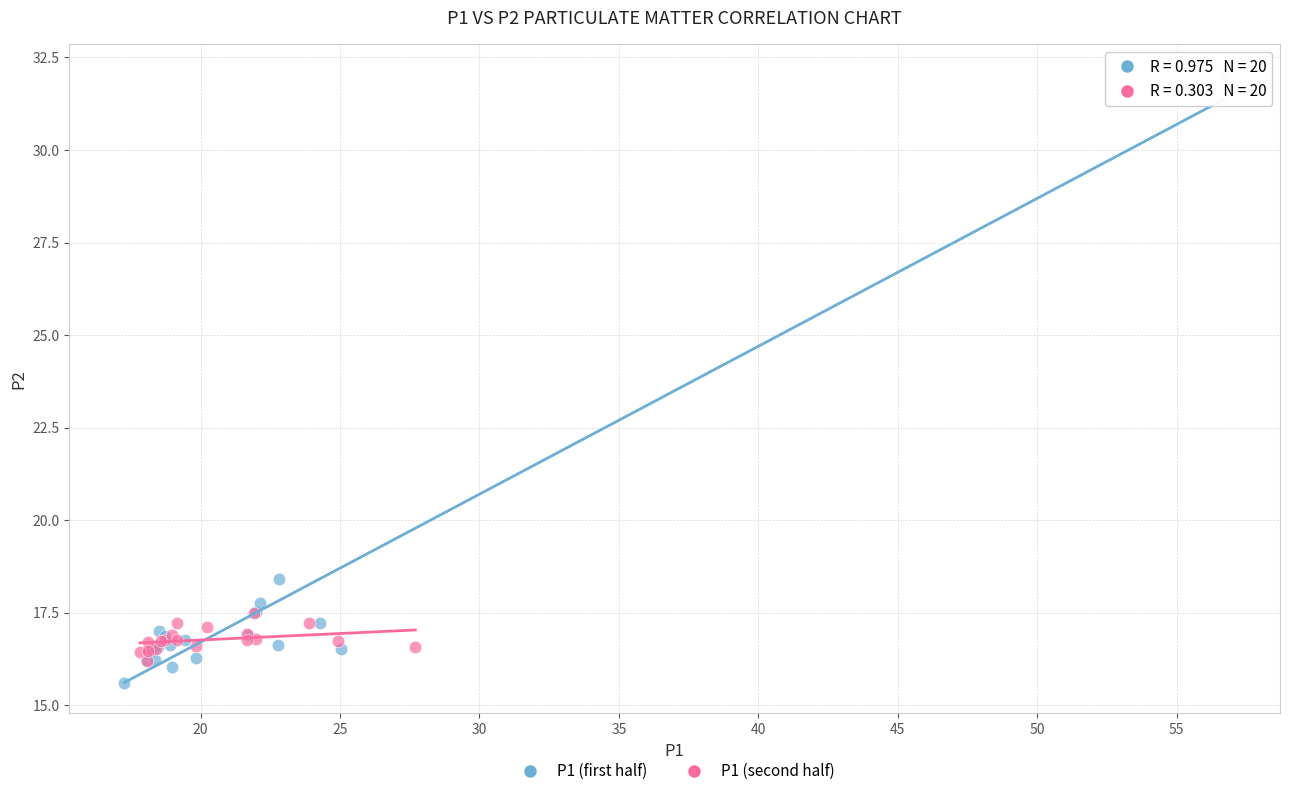

Which series reaches the maximum Y coordinate?

P1 (first half)